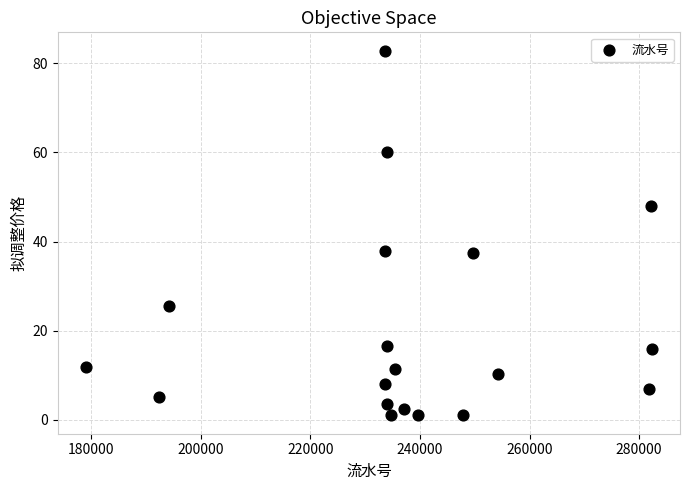

What is the range of Y values (max minus min)?

81.8